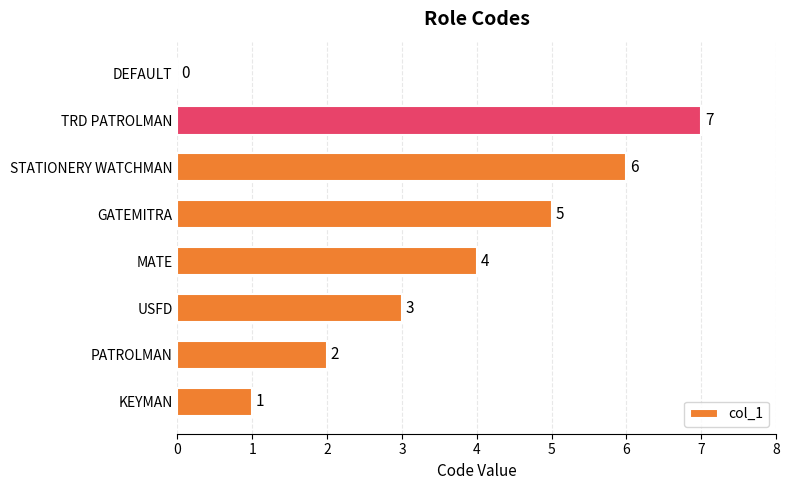

Reading bottom to top, extract all data points from this chart.

KEYMAN=1	PATROLMAN=2	USFD=3	MATE=4	GATEMITRA=5	STATIONERY WATCHMAN=6	TRD PATROLMAN=7	DEFAULT=0